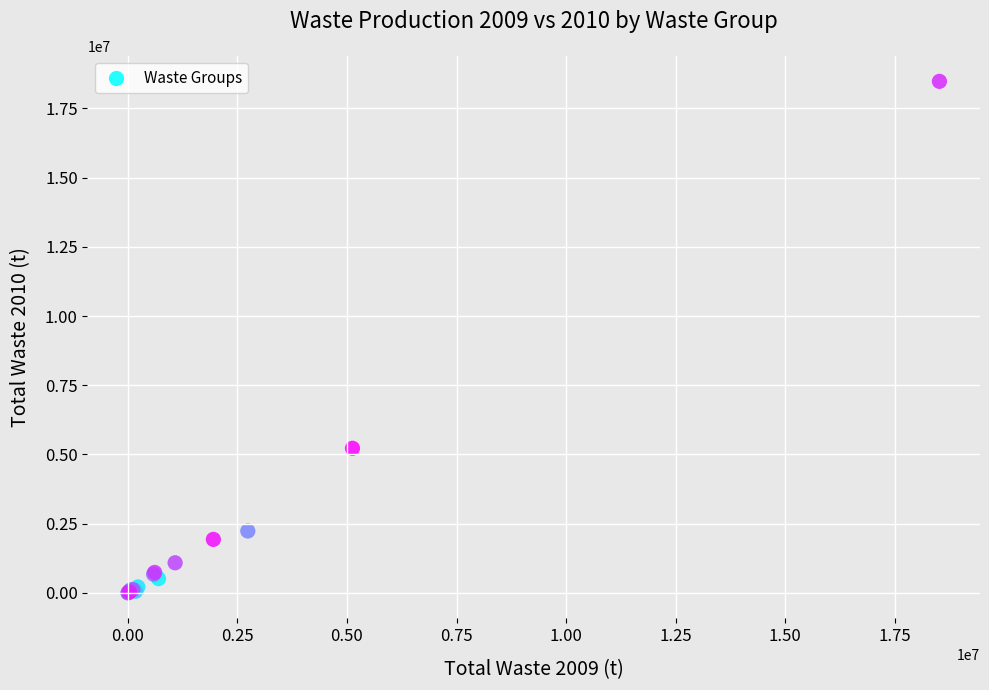

What Y value in the scatter plot is closest to 9241596?

5223788.6